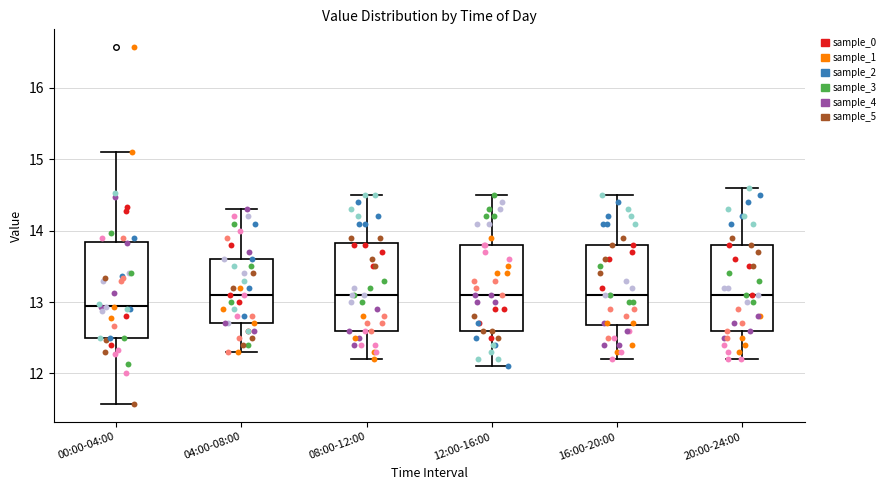

Which box is the tallest, from its lower edge to its upper edge?

00:00-04:00